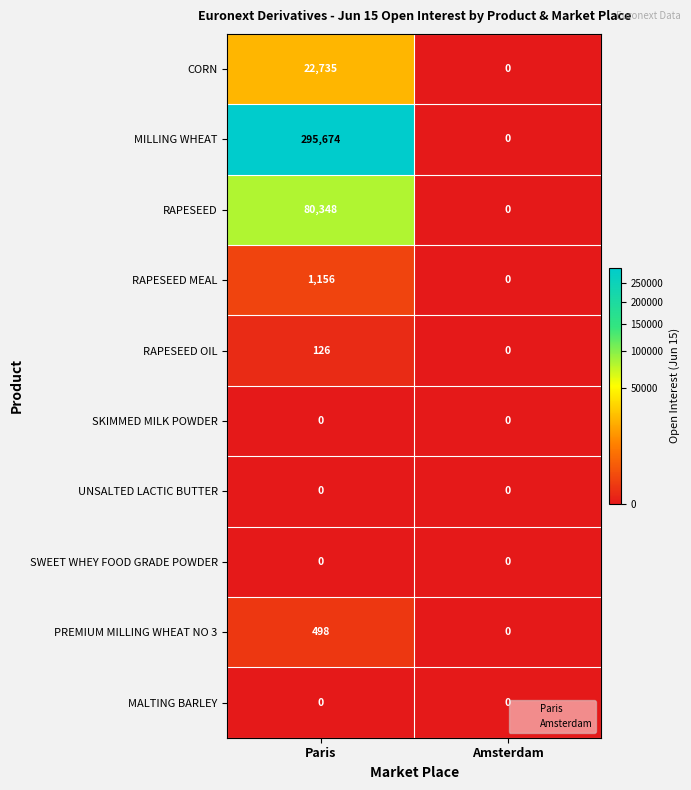

Reading left to right, transcribe all the data shown in this chart.

CORN: Paris=22735	Amsterdam=0
MILLING WHEAT: Paris=295674	Amsterdam=0
RAPESEED: Paris=80348	Amsterdam=0
RAPESEED MEAL: Paris=1156	Amsterdam=0
RAPESEED OIL: Paris=126	Amsterdam=0
SKIMMED MILK POWDER: Paris=0	Amsterdam=0
UNSALTED LACTIC BUTTER: Paris=0	Amsterdam=0
SWEET WHEY FOOD GRADE POWDER: Paris=0	Amsterdam=0
PREMIUM MILLING WHEAT NO 3: Paris=498	Amsterdam=0
MALTING BARLEY: Paris=0	Amsterdam=0